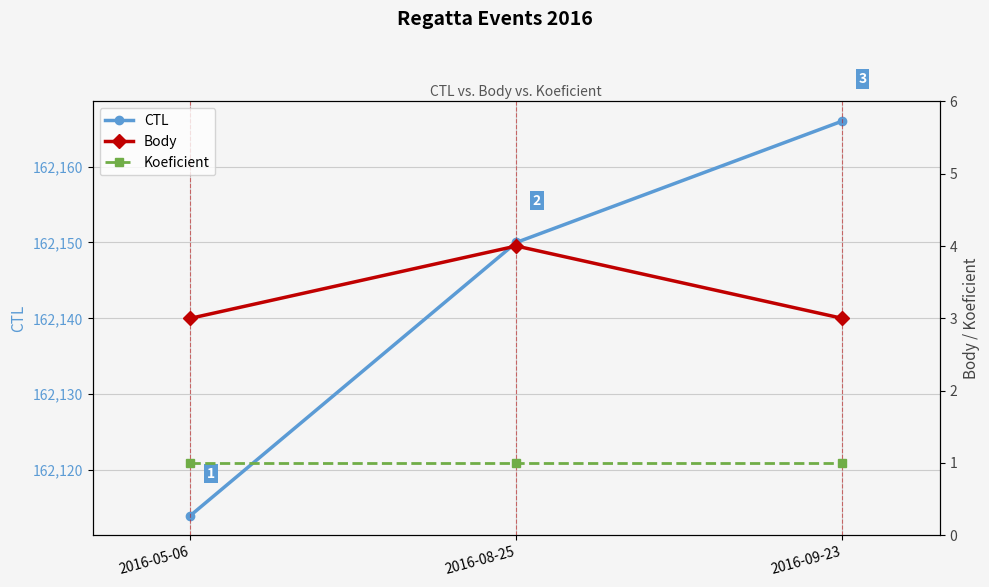

The CTL series shows 162150 at 2016-08-25. True or false?

True